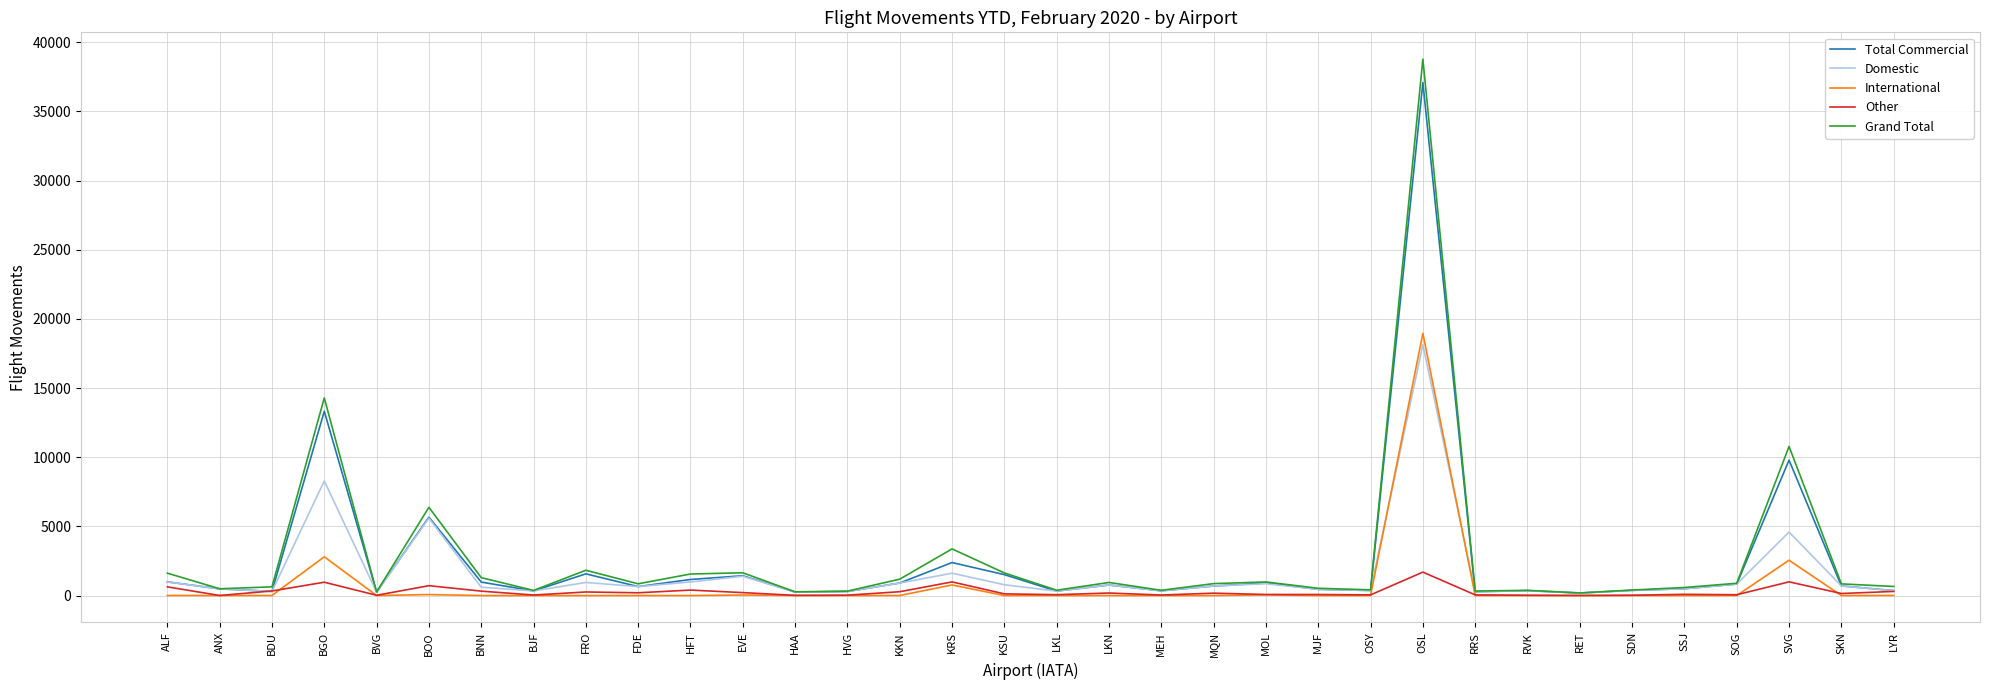

List the series in order of their peak value, lowest first.

Other, Domestic, International, Total Commercial, Grand Total